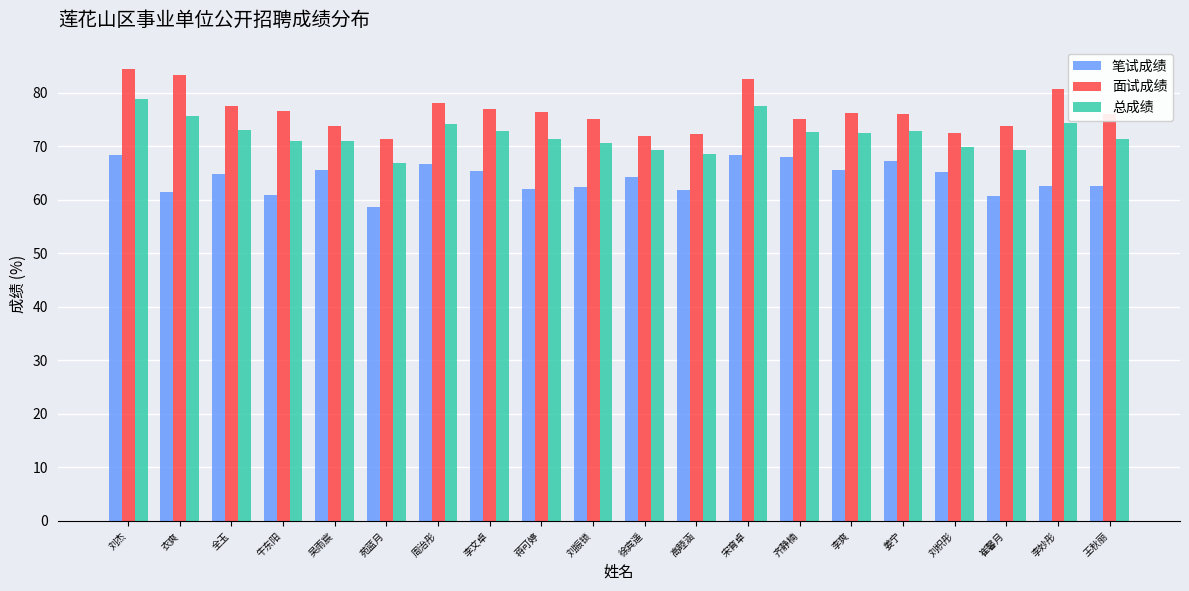

What is the minimum value for 笔试成绩?

58.7